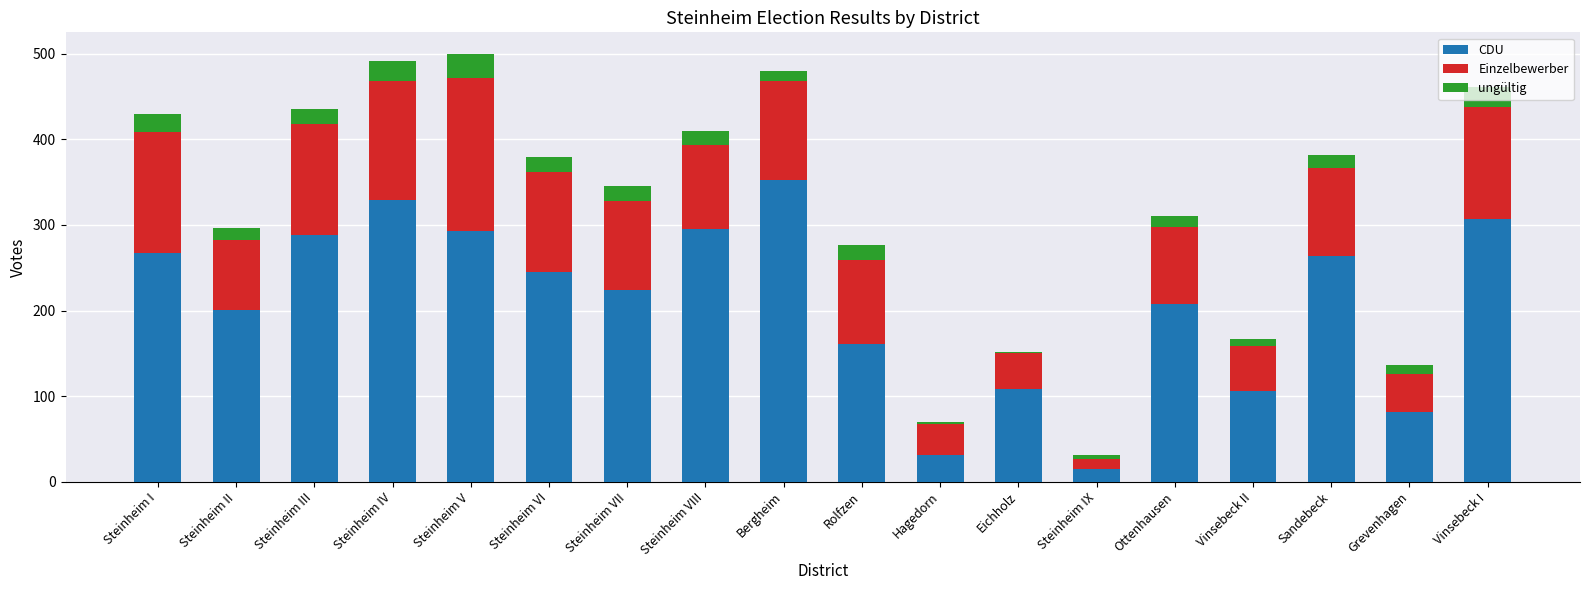

What is the total value across all series at Steinheim VII?

346